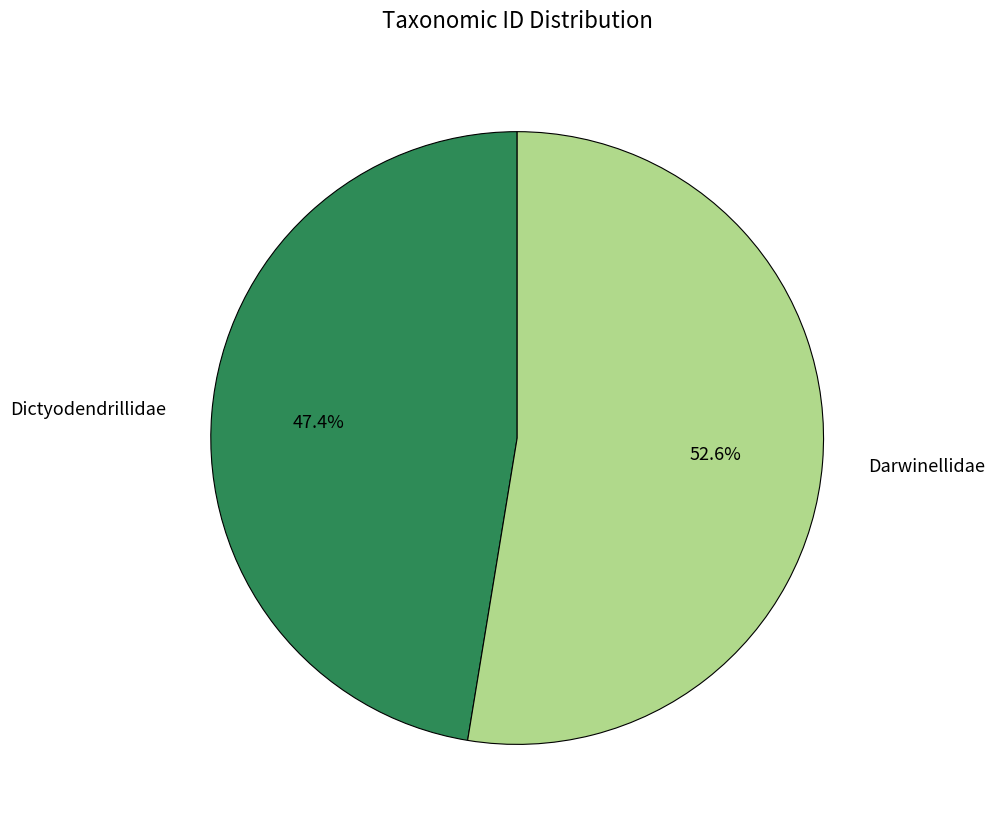

How many segments does this pie chart have?

2